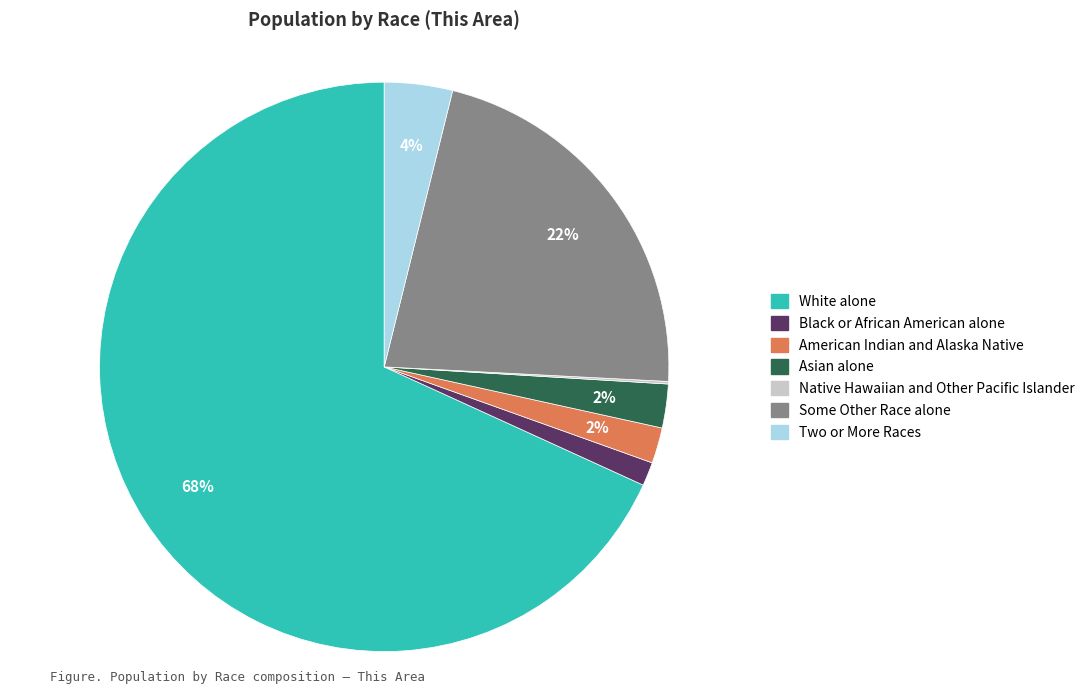

Which category has the biggest portion of the pie?

White alone